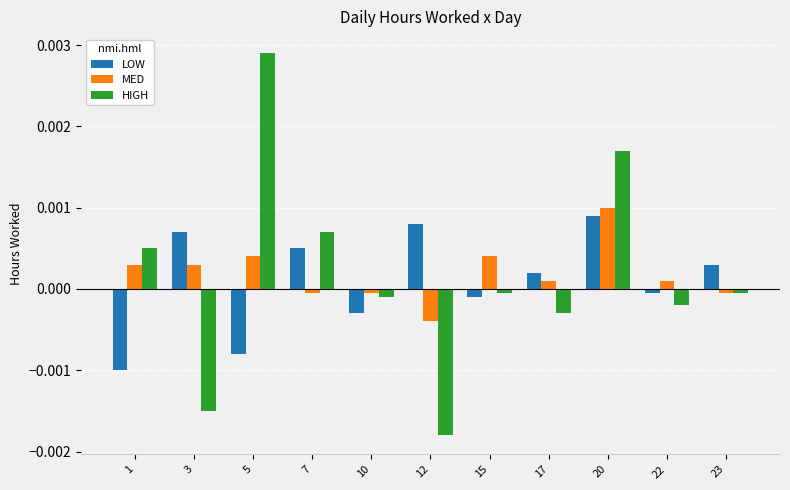

At which label does MED reach its minimum?

12